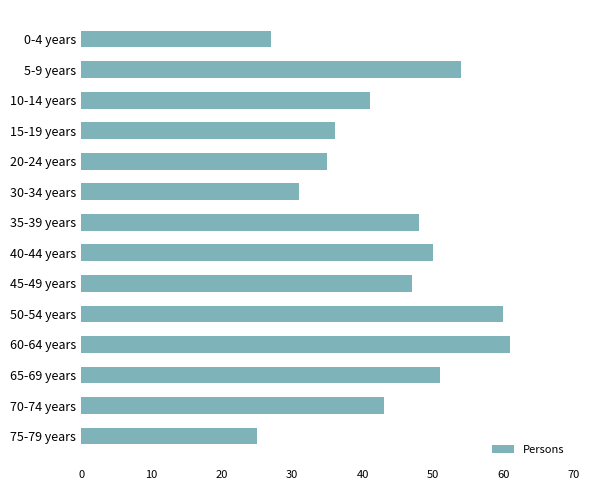

Reading bottom to top, extract all data points from this chart.

25	43	51	61	60	47	50	48	31	35	36	41	54	27